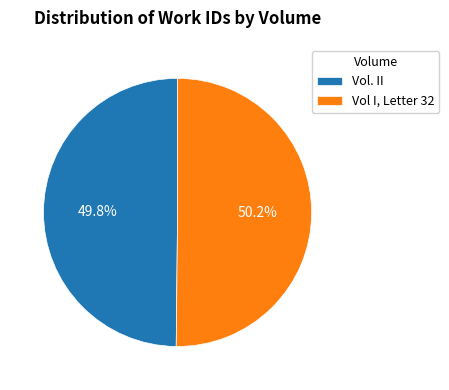

Is there a majority slice in this chart?

Yes